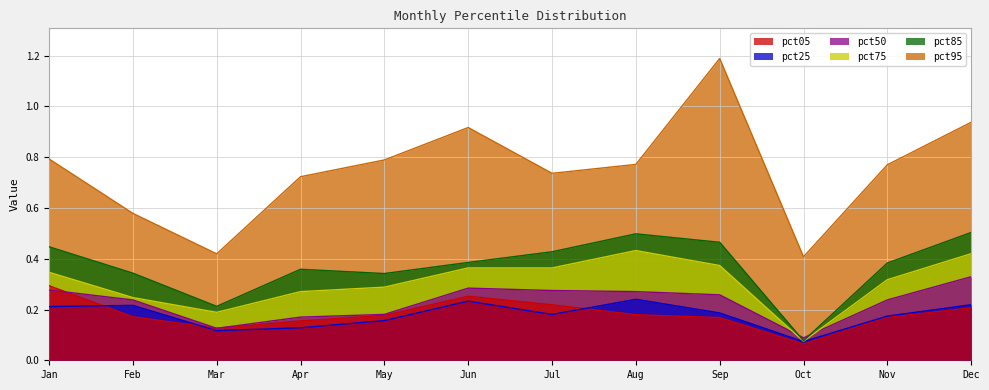

What is the sum of the pct05 values at Dec and Apr?

0.4